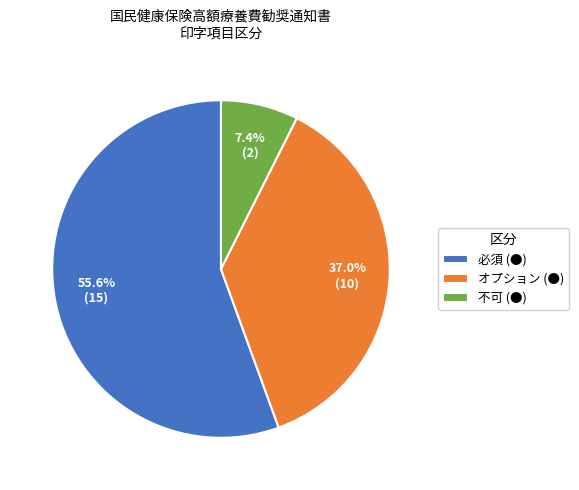

Combined, what portion of the pie is 必須 (●) and 不可 (●)?

63.0%